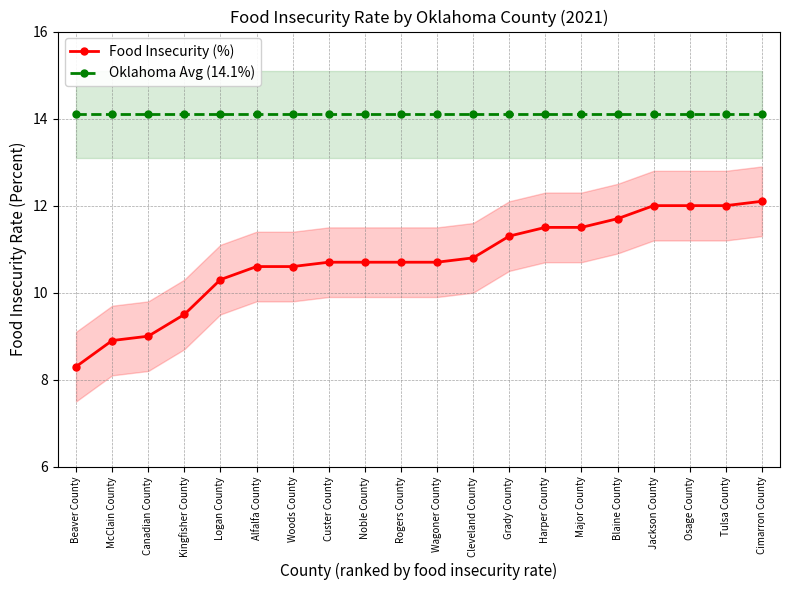

What is the total value across all series at Canadian County?

23.1